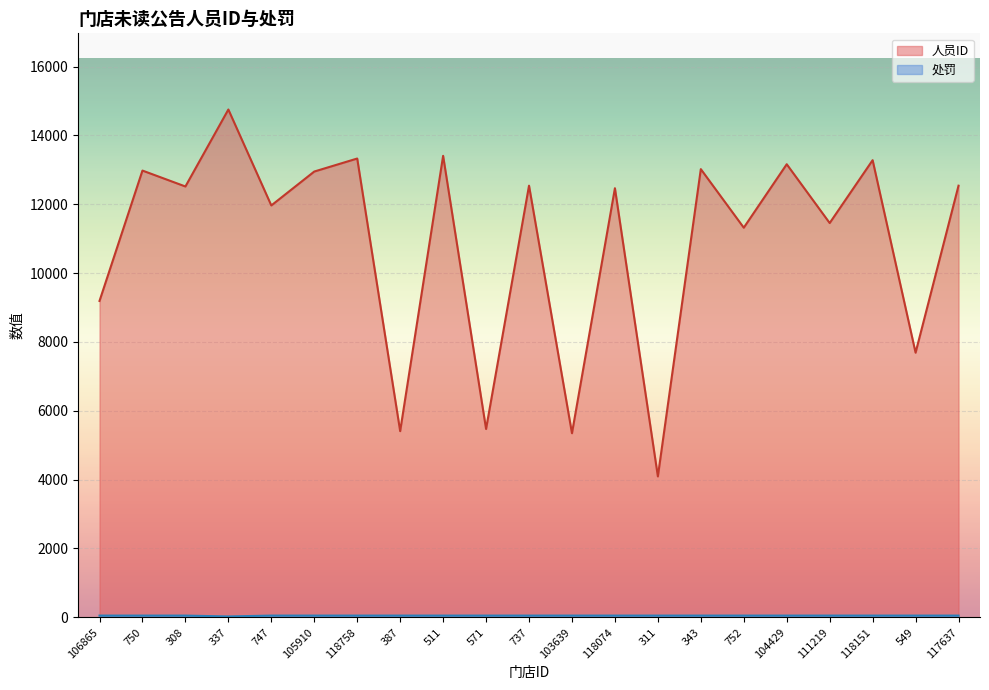

True or false: 人员ID and 处罚 cross at least once.

False